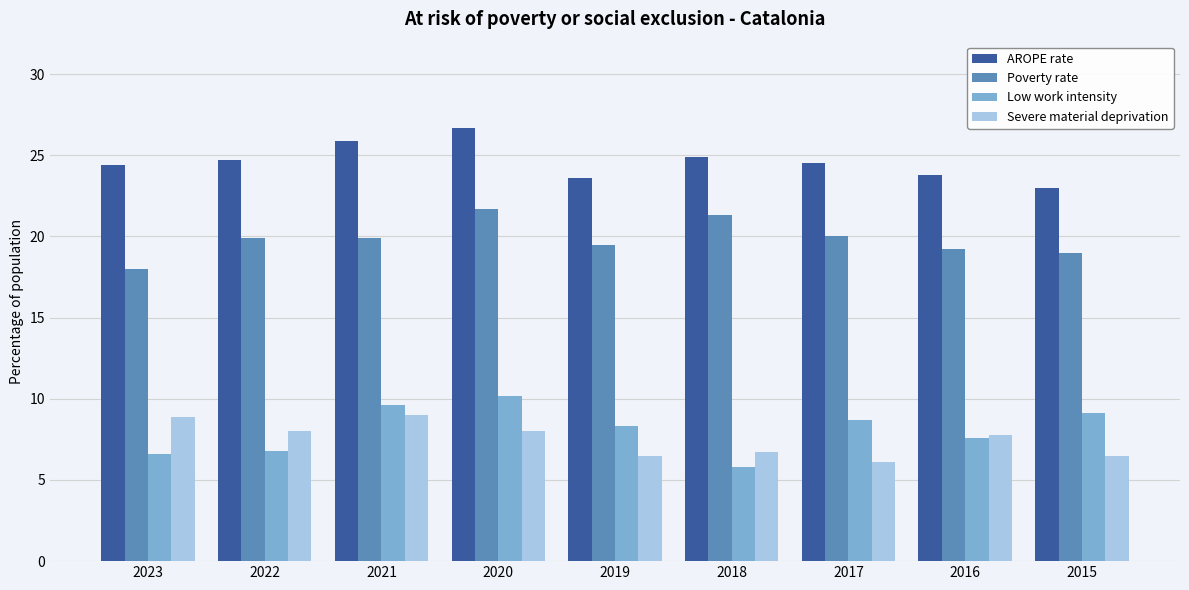

What is the maximum value for AROPE rate?

26.7